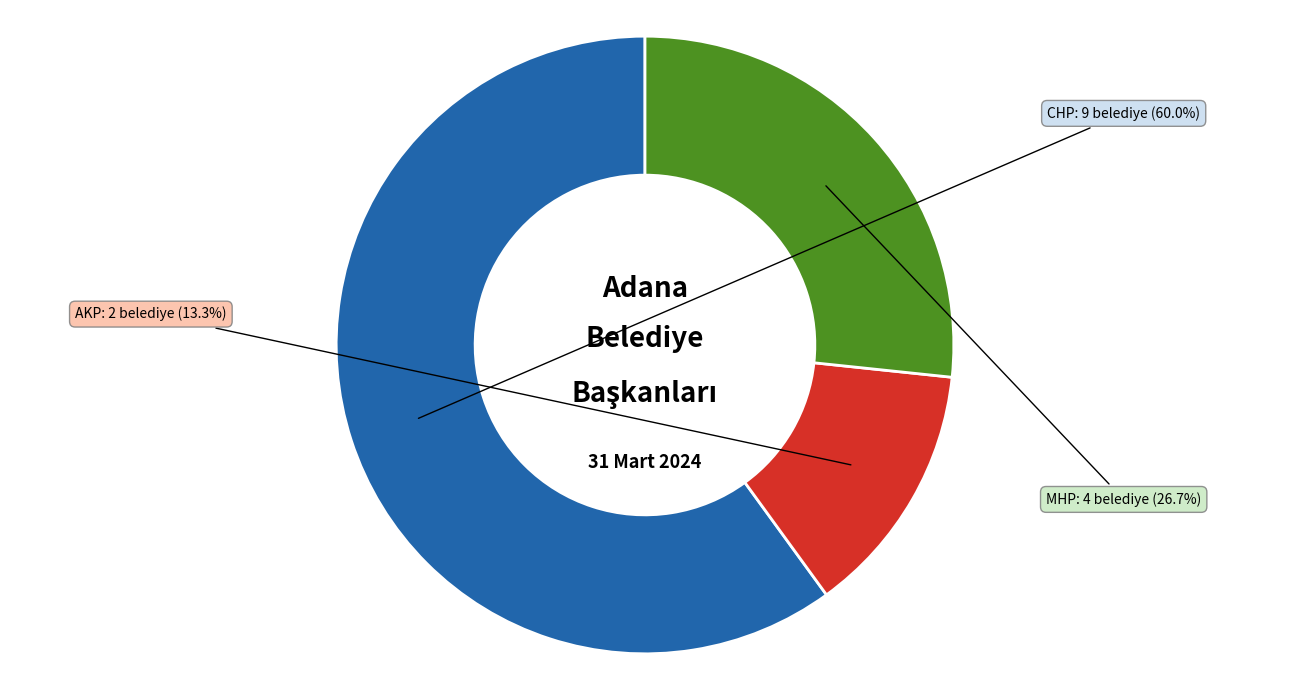

Count the number of slices in the pie.

3